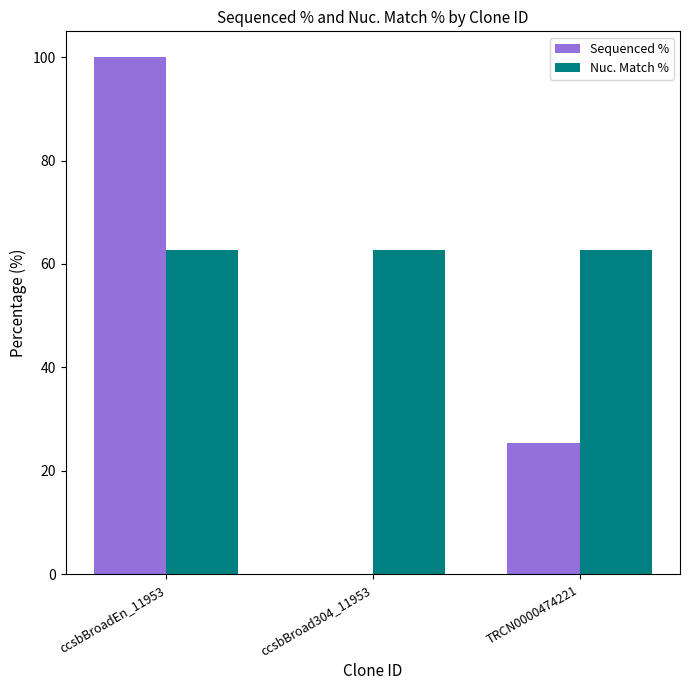

At which category is the sum across all series the highest?

ccsbBroadEn_11953